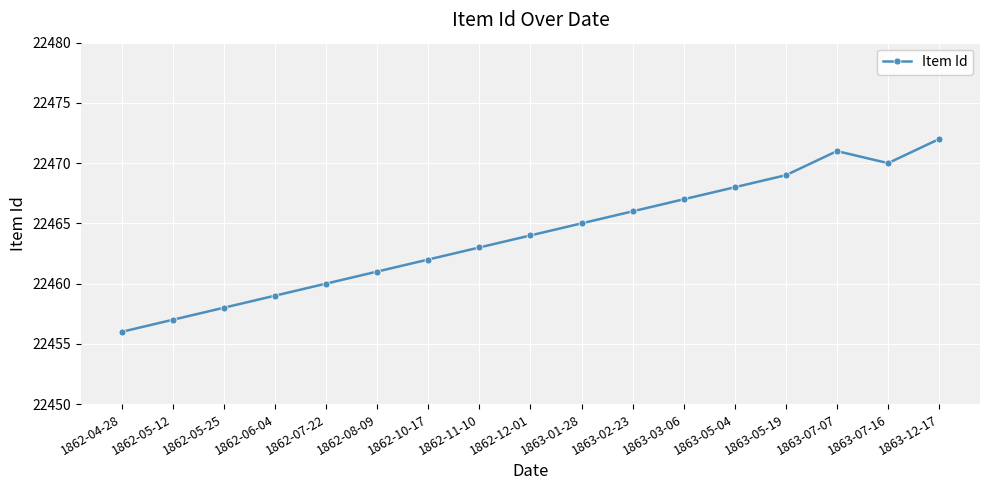

What value does the data have at 1862-06-04, to the nearest 10?

22460